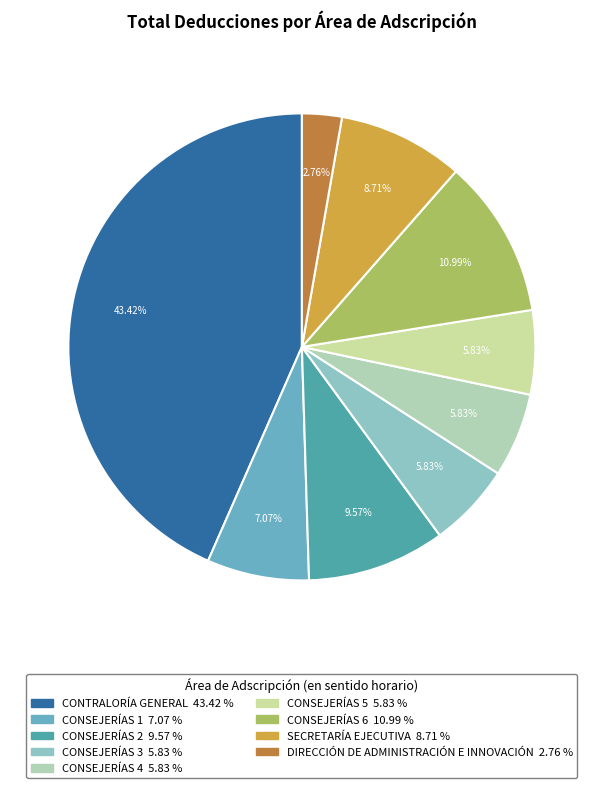

Does CONSEJERÍAS 4 account for over 50% of the chart?

No